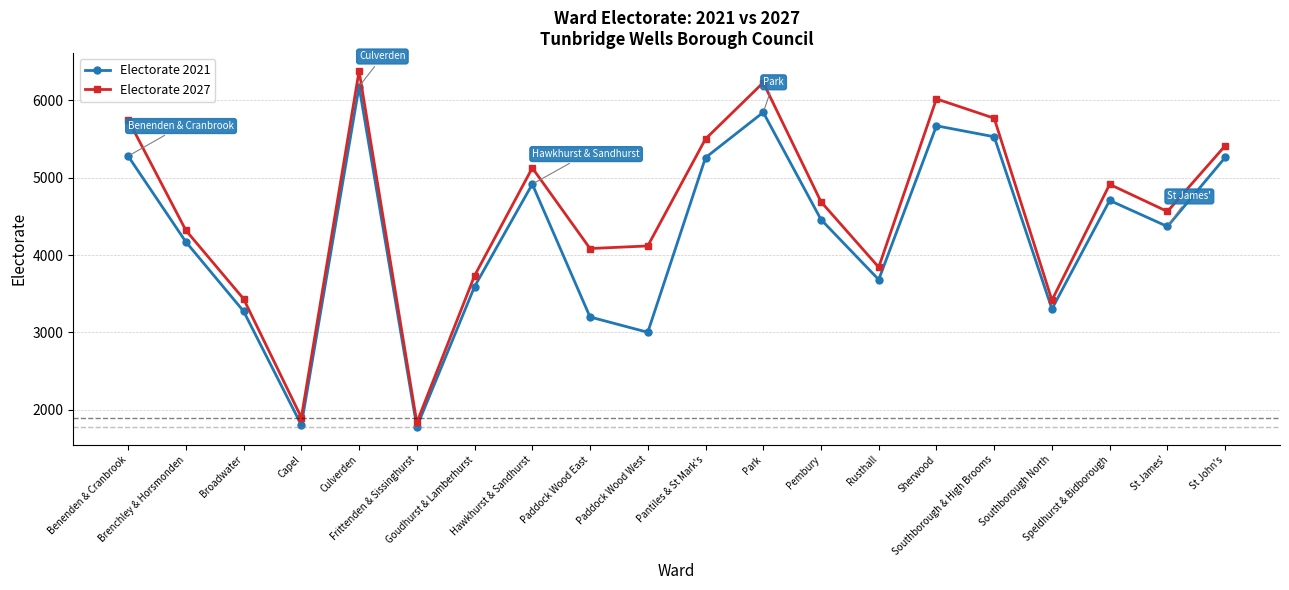

What is the approximate value of Electorate 2021 at St James'?

4369.0